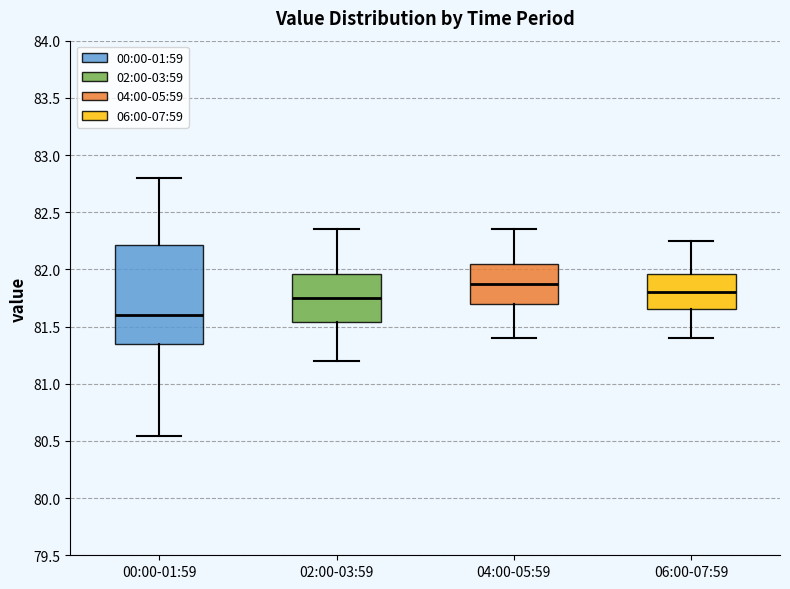

Comparing the boxes themselves (not the whiskers), which one is the tallest?

00:00-01:59